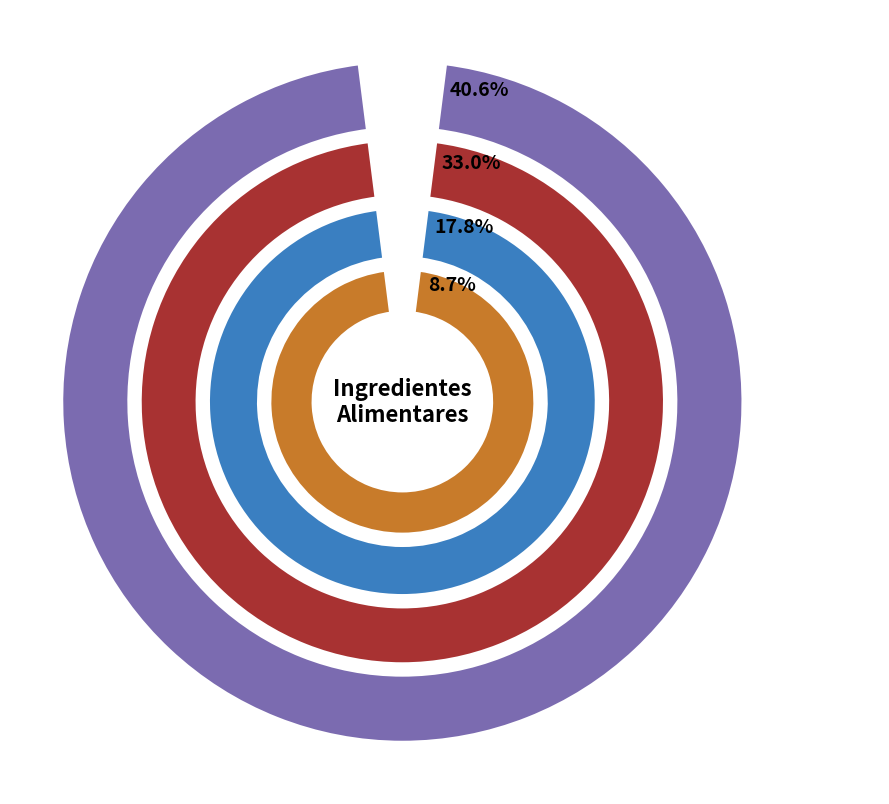

True or false: Alface - Frisada accounts for 10% of the total.

True